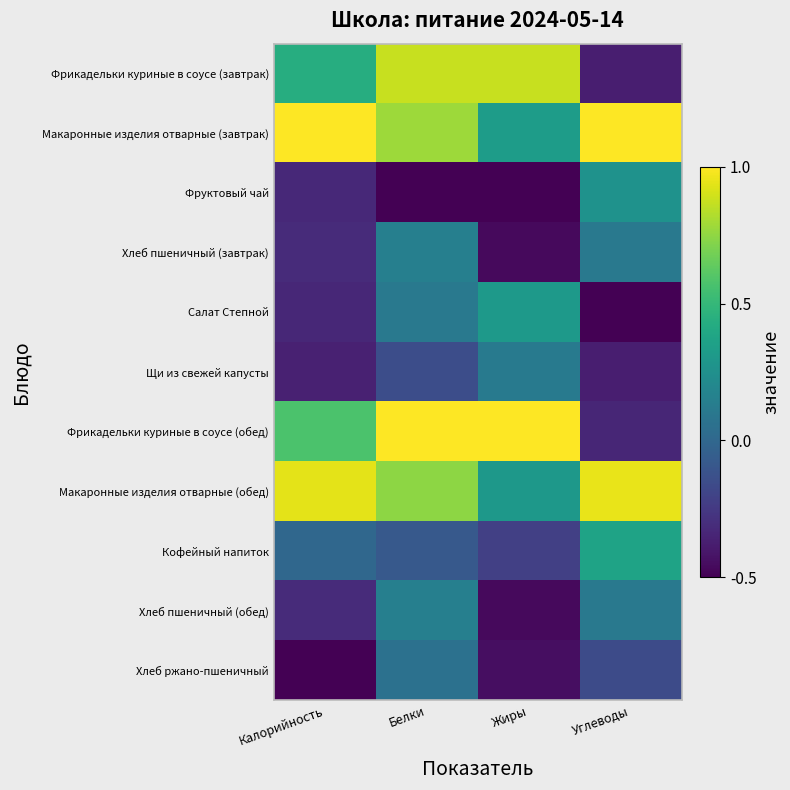

Count the number of data series in this chart.

11